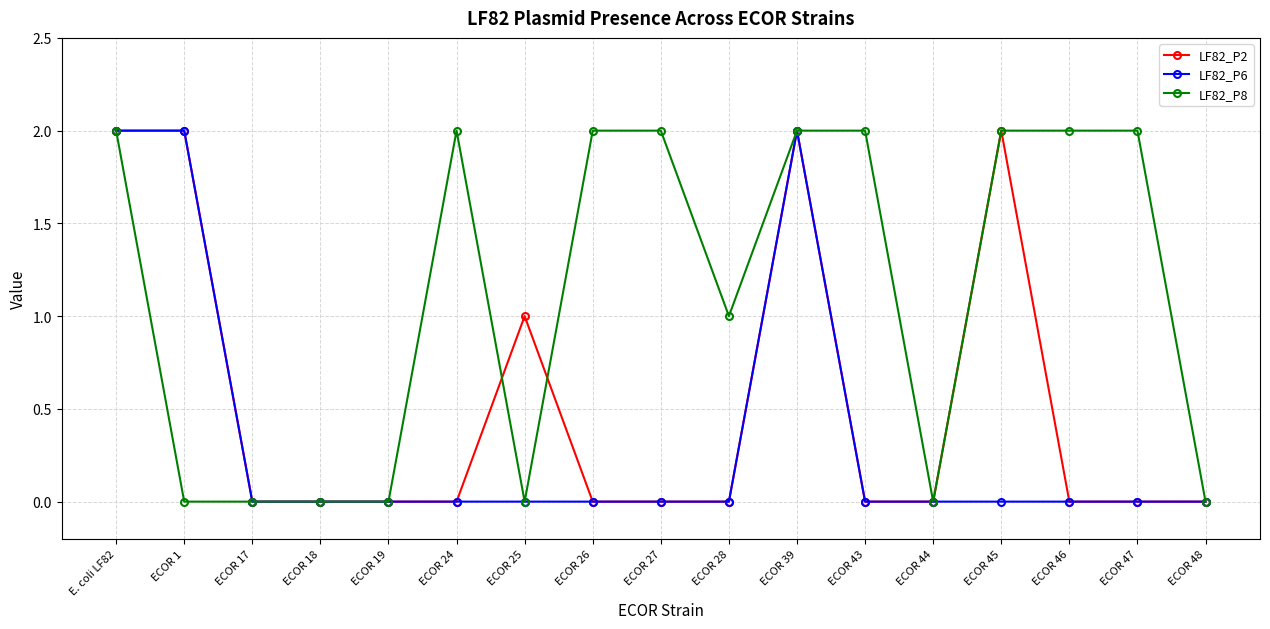

How many categories are shown in the chart?

17